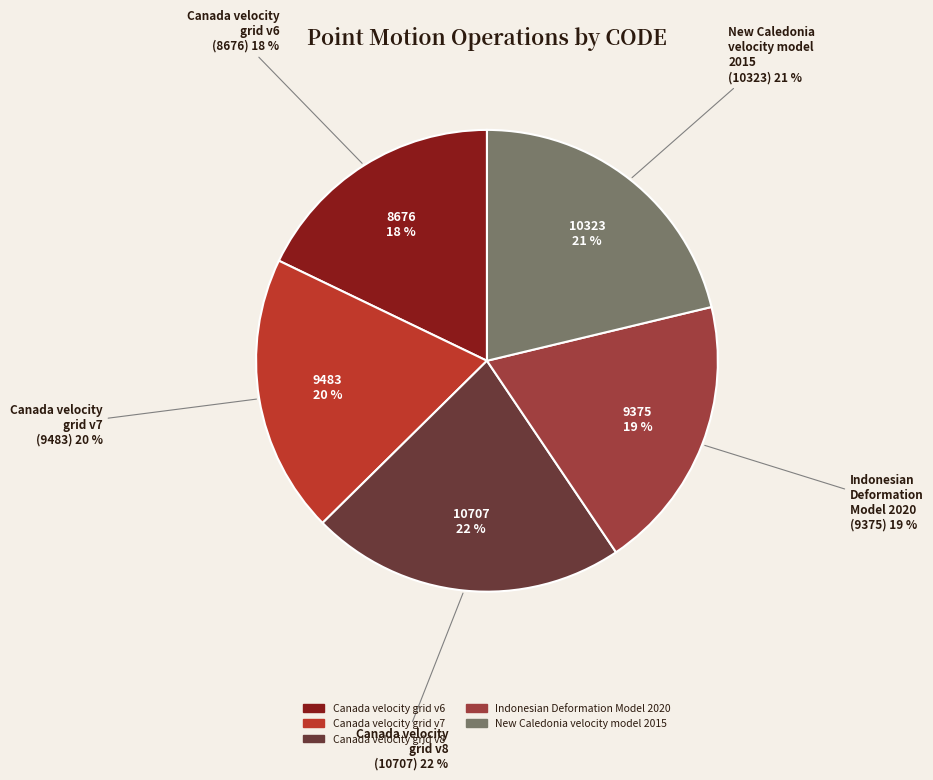

Count the number of slices in the pie.

5